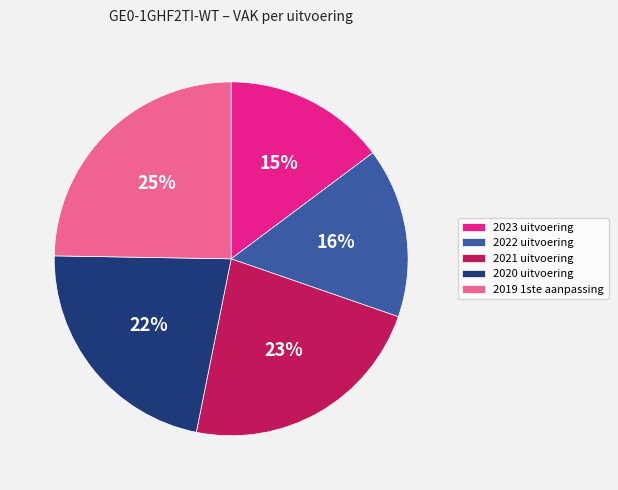

True or false: 2022 uitvoering accounts for 16% of the total.

True